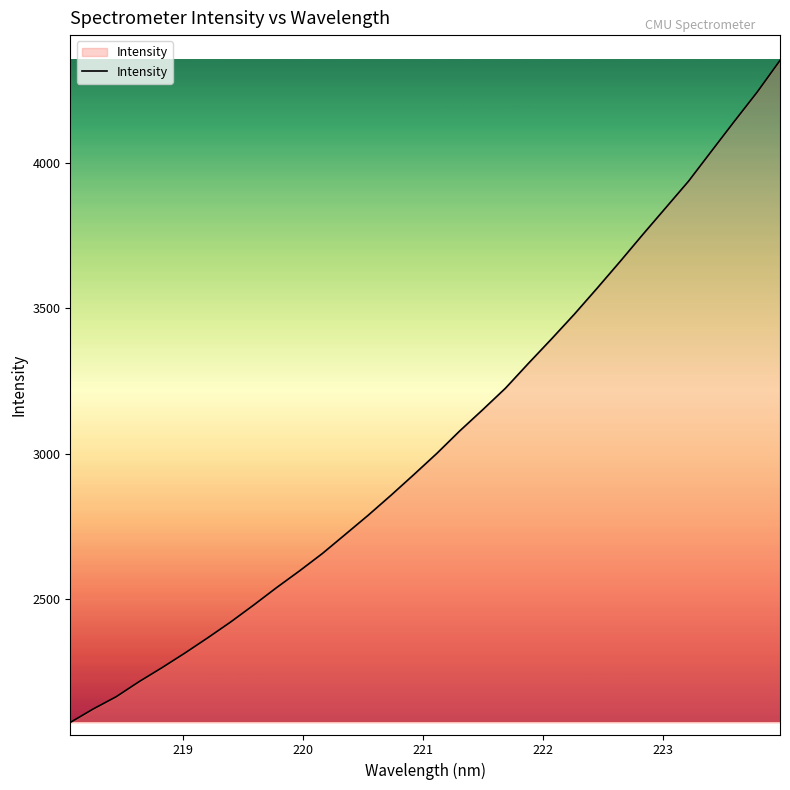

What is the maximum value shown in the chart?

4353.1